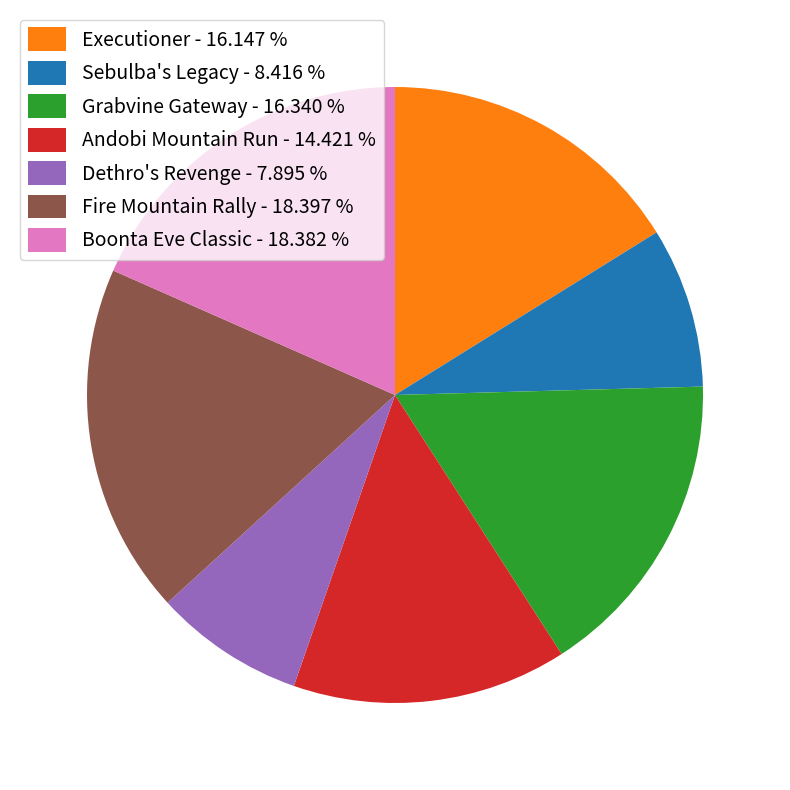

Do Grabvine Gateway - 16.340 % and Andobi Mountain Run - 14.421 % together represent more than half of the pie?

No